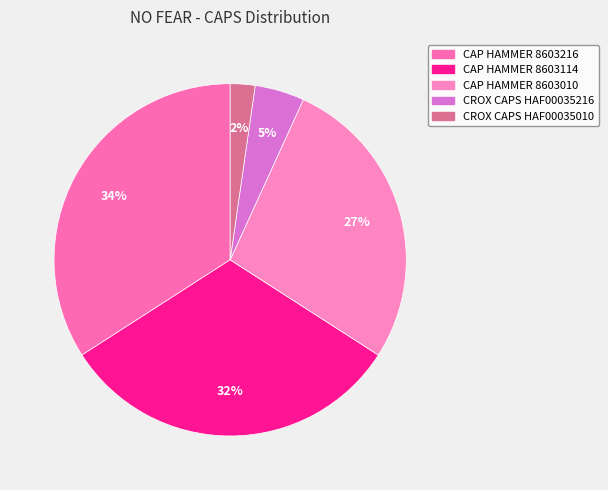

What percentage is the CROX CAPS HAF00035216 slice, to the nearest percent?

5%